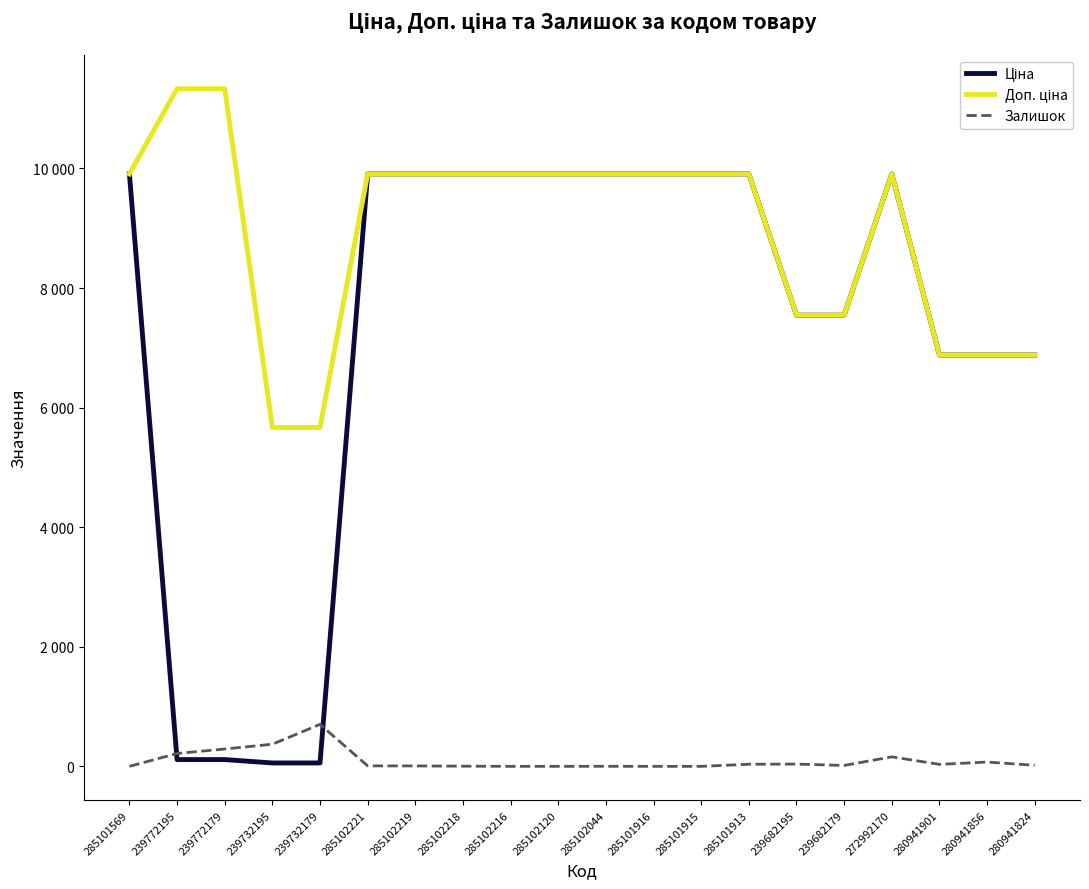

Reading left to right, extract all data points from this chart.

Ціна: 9908.5	113.3	113.3	56.7	56.7	9908.5	9908.5	9908.5	9908.5	9908.5	9908.5	9908.5	9908.5	9908.5	7545.9	7545.9	9908.5	6879.5	6879.5	6879.5
Доп. ціна: 9908.5	11334.0	11334.0	5667.0	5667.0	9908.5	9908.5	9908.5	9908.5	9908.5	9908.5	9908.5	9908.5	9908.5	7545.9	7545.9	9908.5	6879.5	6879.5	6879.5
Залишок: 0.0	215.0	290.0	370.0	702.0	8.0	7.0	3.0	0.0	0.0	1.0	0.0	0.0	35.0	38.0	15.0	159.0	33.0	72.0	17.0